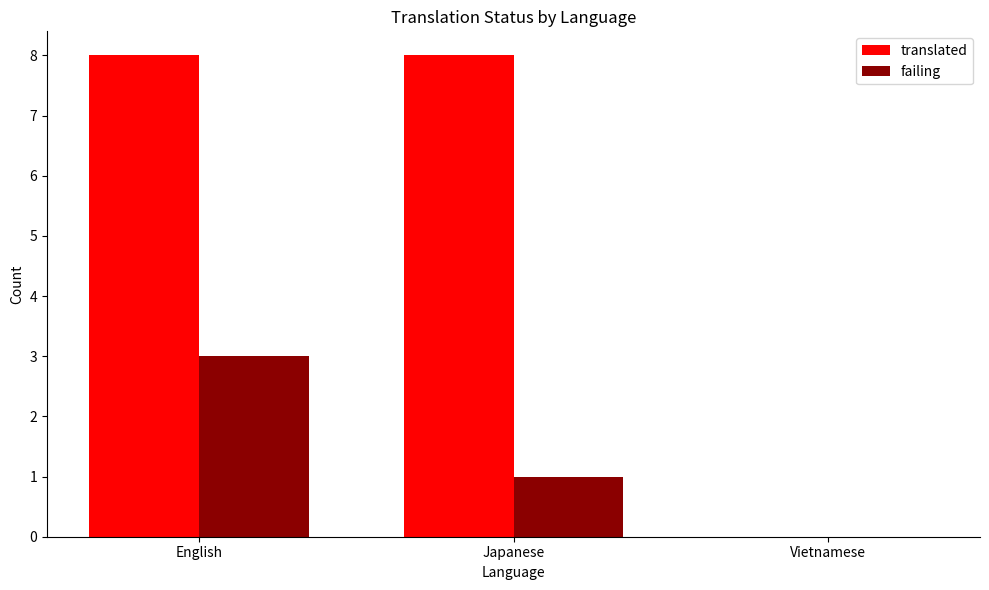

What is the greatest value displayed?

8